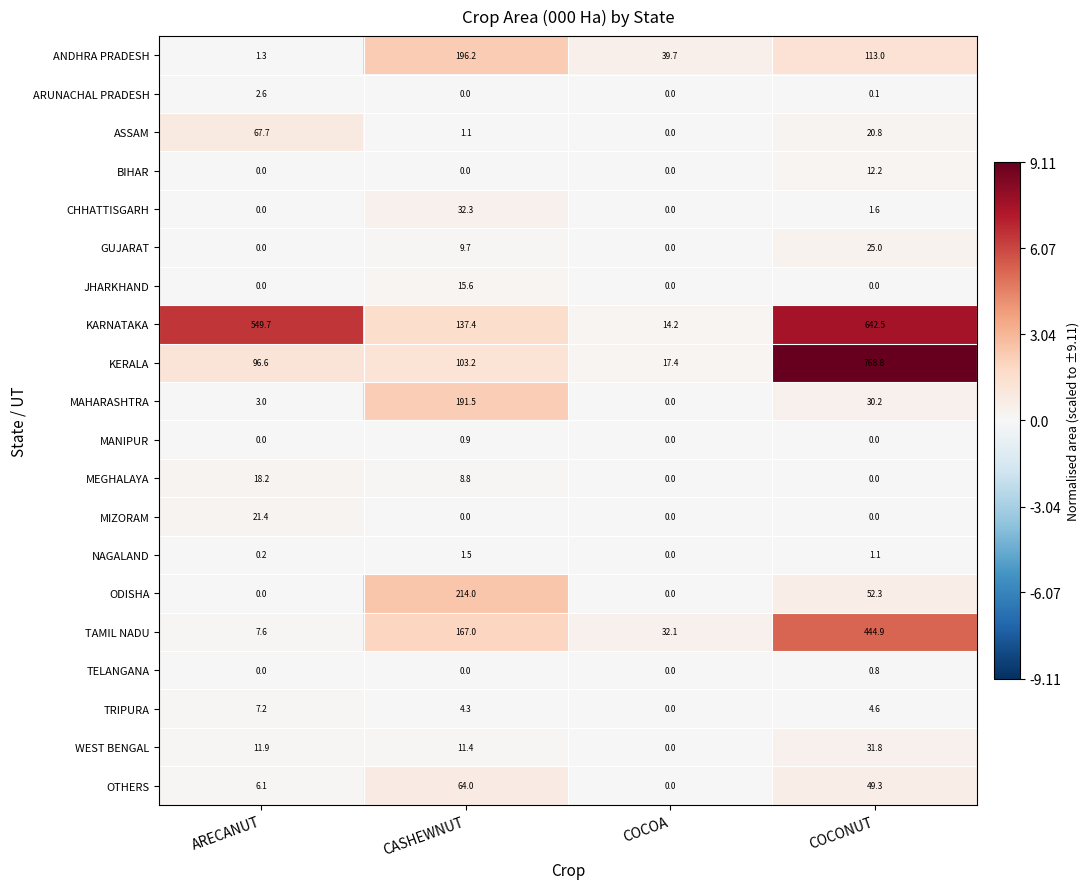

Which series has the widest spread of values?

KERALA